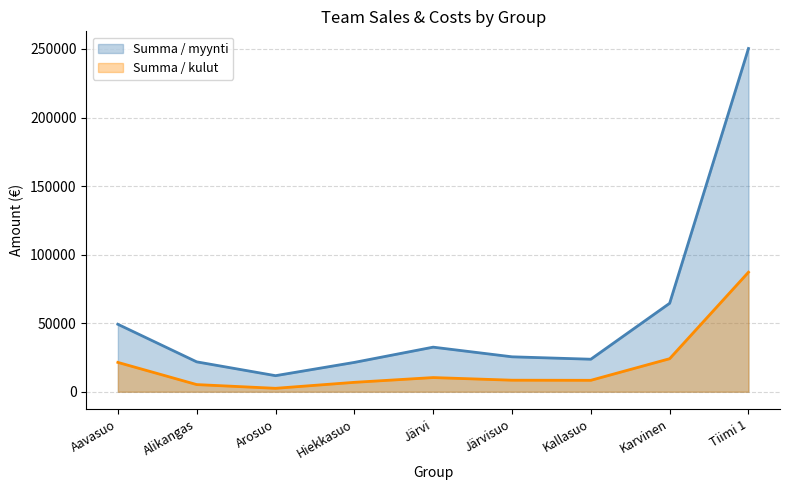

What is the difference between the Summa / myynti values at Alikangas and Tiimi 1?

228560